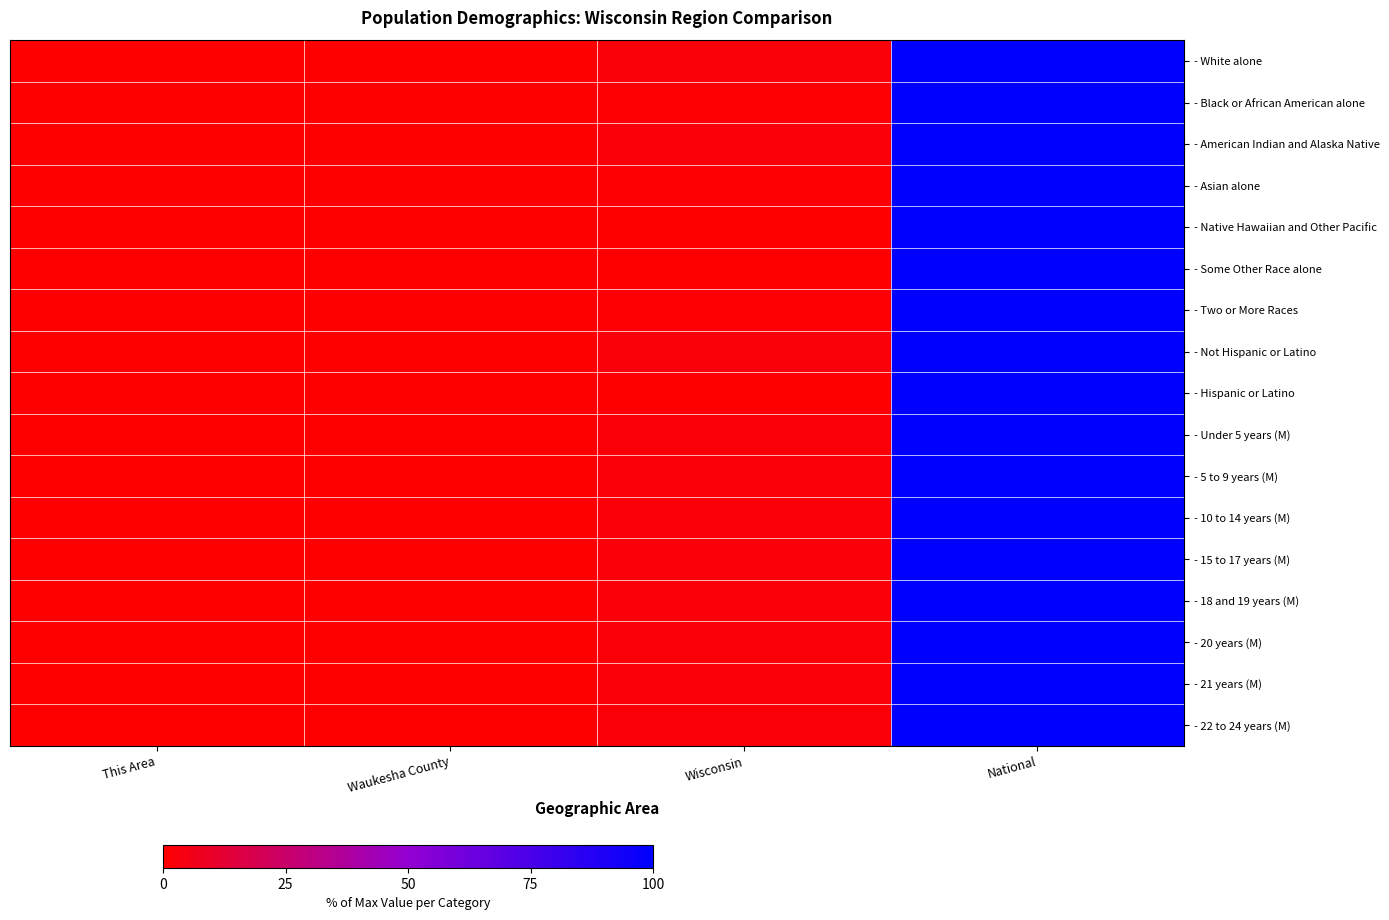

At which category does the chart reach its peak across all series?

National